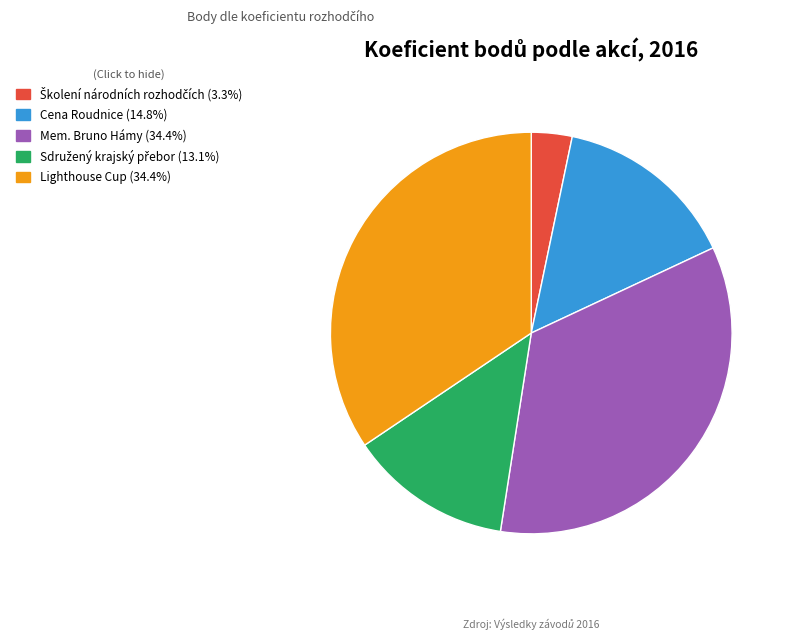

Does any single category account for the majority?

No